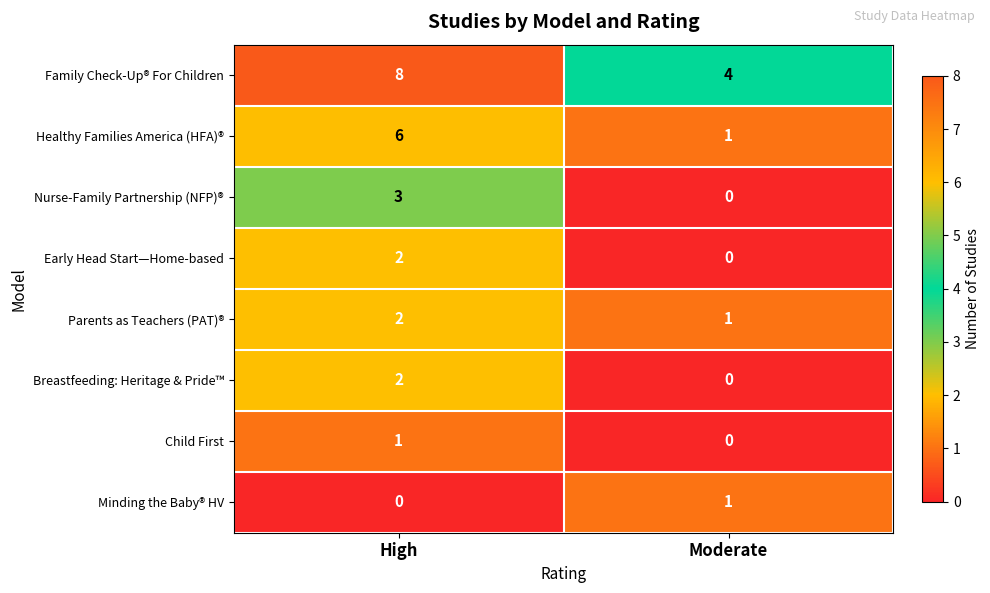

How many data points in Early Head Start—Home-based are less than 2?

1